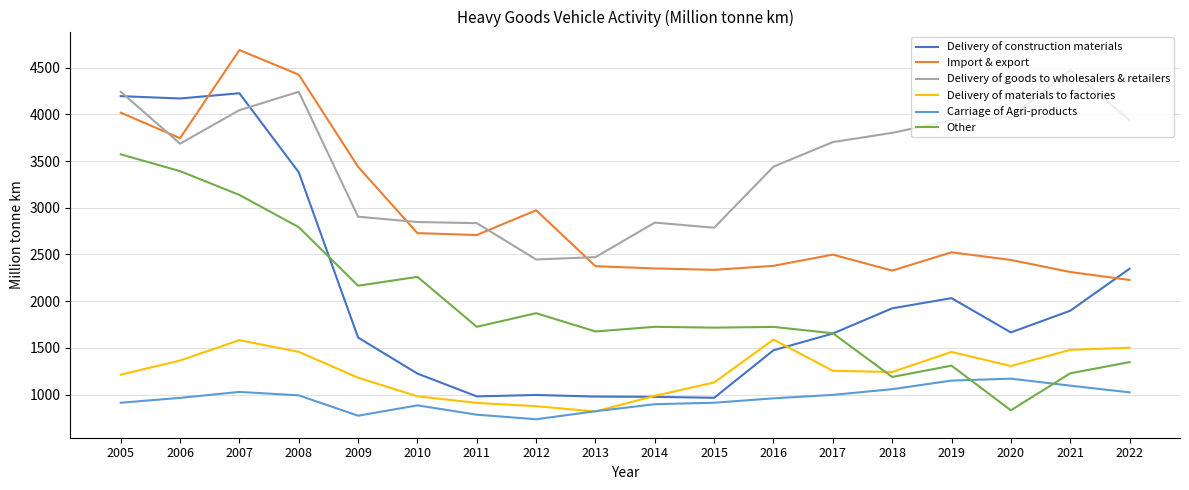

The value of Other at 2005 is 1174. True or false?

False